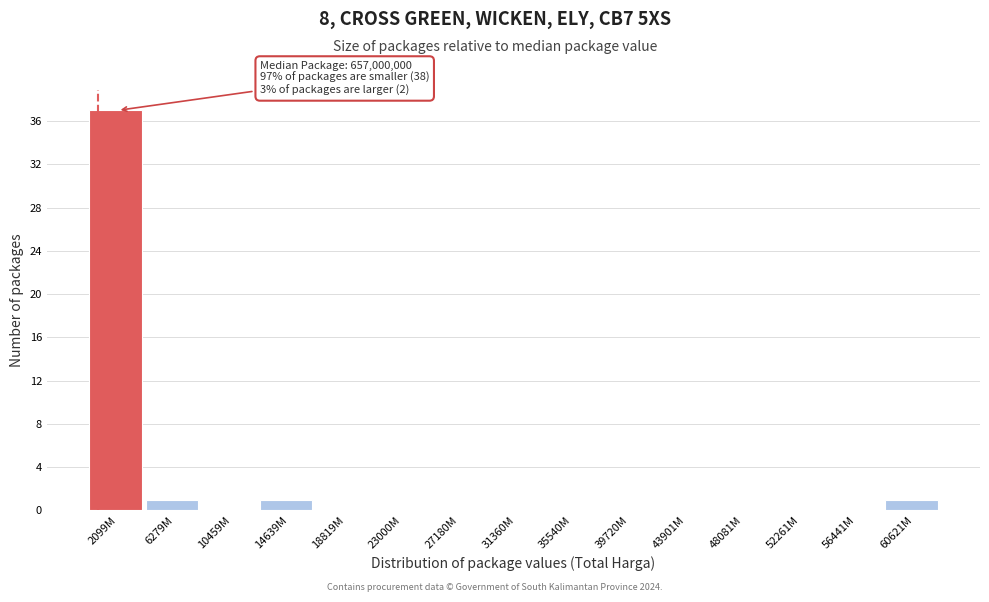

Reading left to right, extract all data points from this chart.

2099M=37	6279M=1	10459M=0	14639M=1	18819M=0	23000M=0	27180M=0	31360M=0	35540M=0	39720M=0	43901M=0	48081M=0	52261M=0	56441M=0	60621M=1